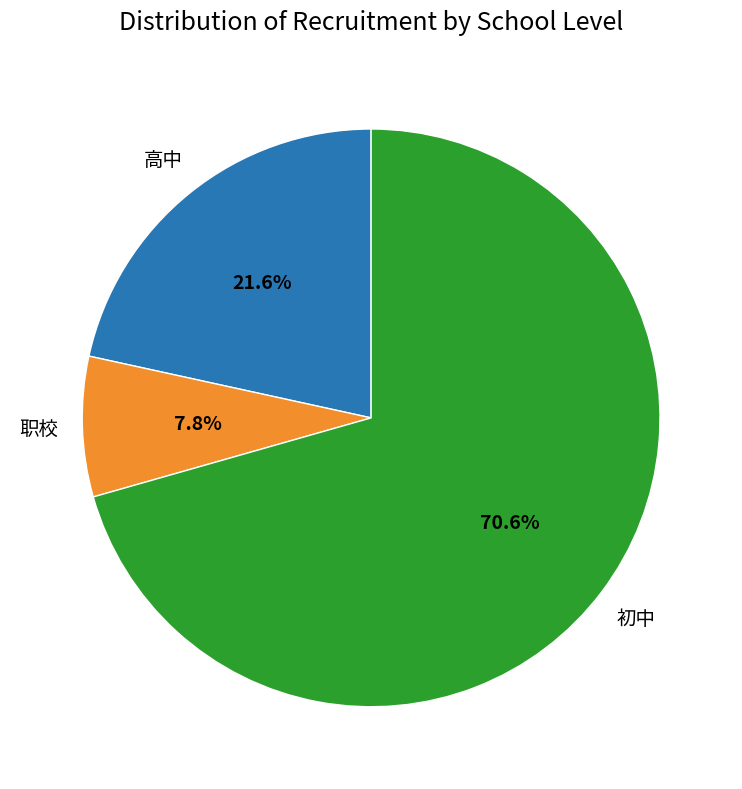

Does any single category account for the majority?

Yes